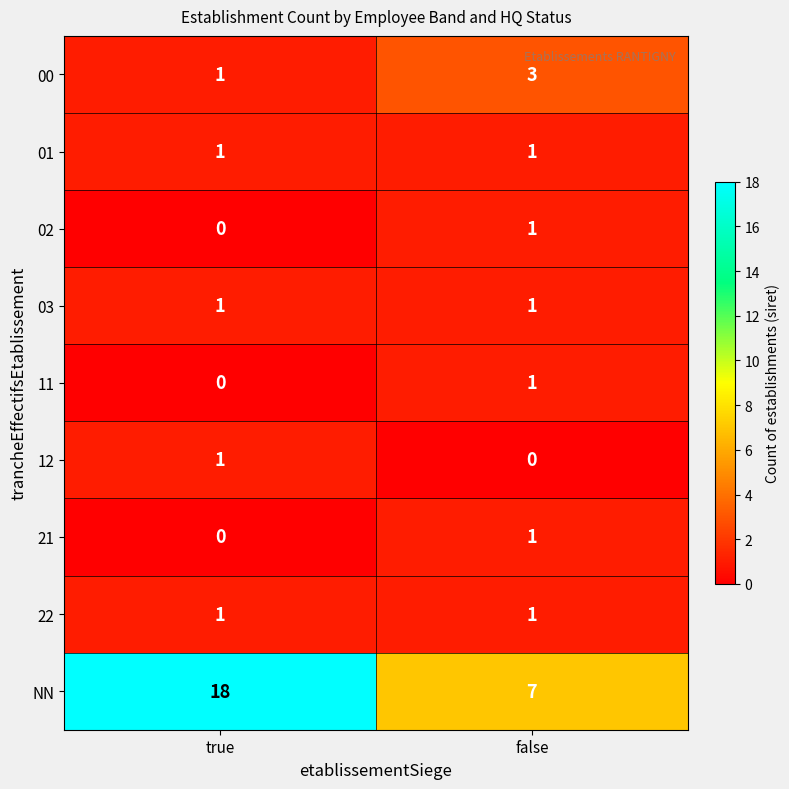

Where is 00 nearest to the value 2?

true